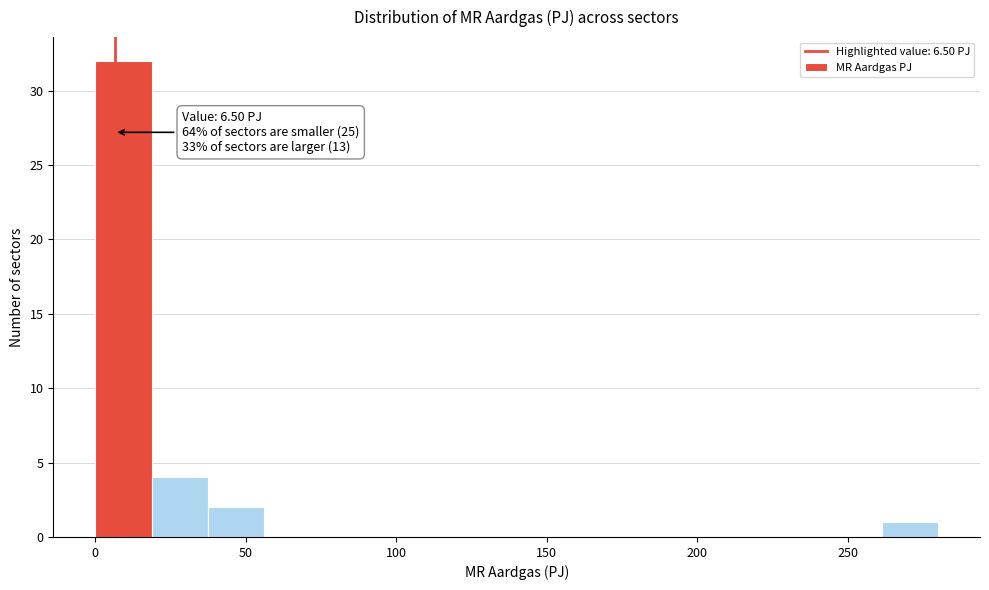

Read against the x-axis, roughly where is the centre of the tallest bar?

10